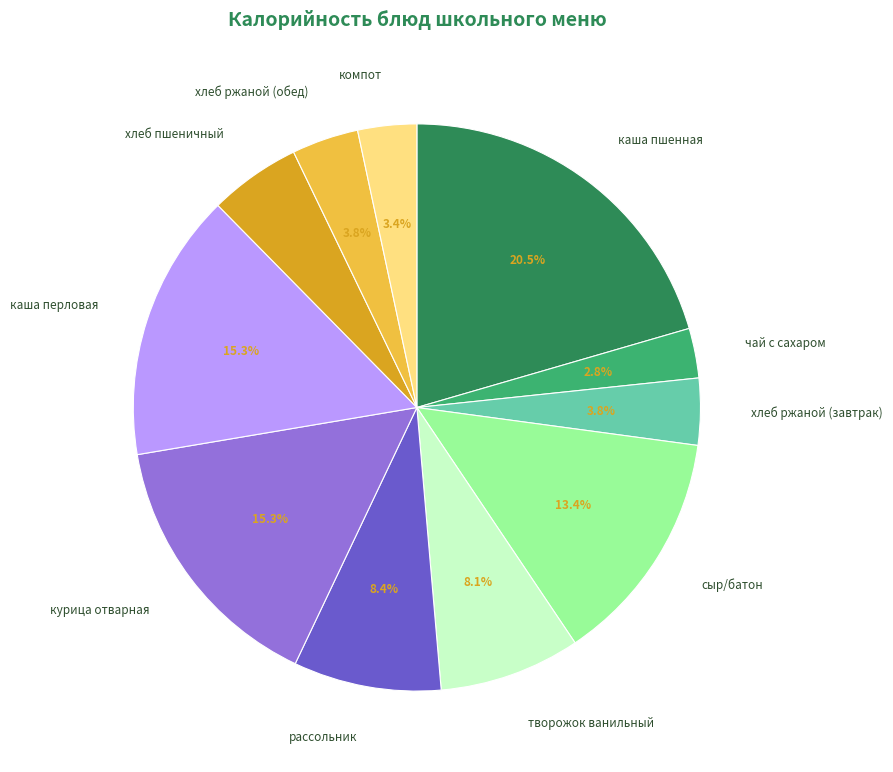

What percentage is the хлеб ржаной (обед) slice, to the nearest percent?

4%